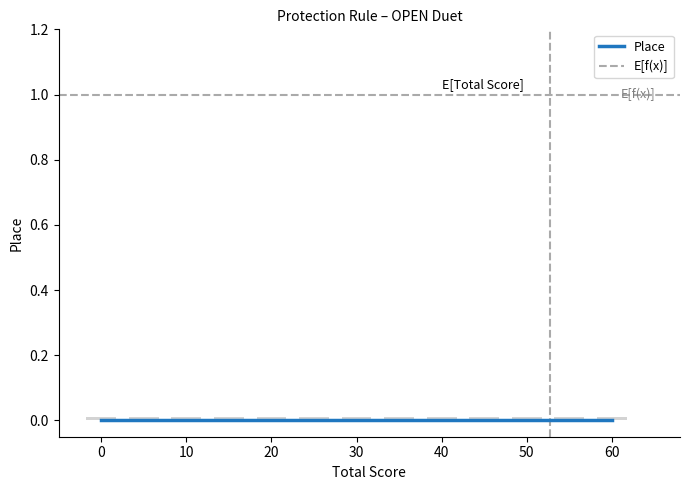

Count the number of data series in this chart.

1